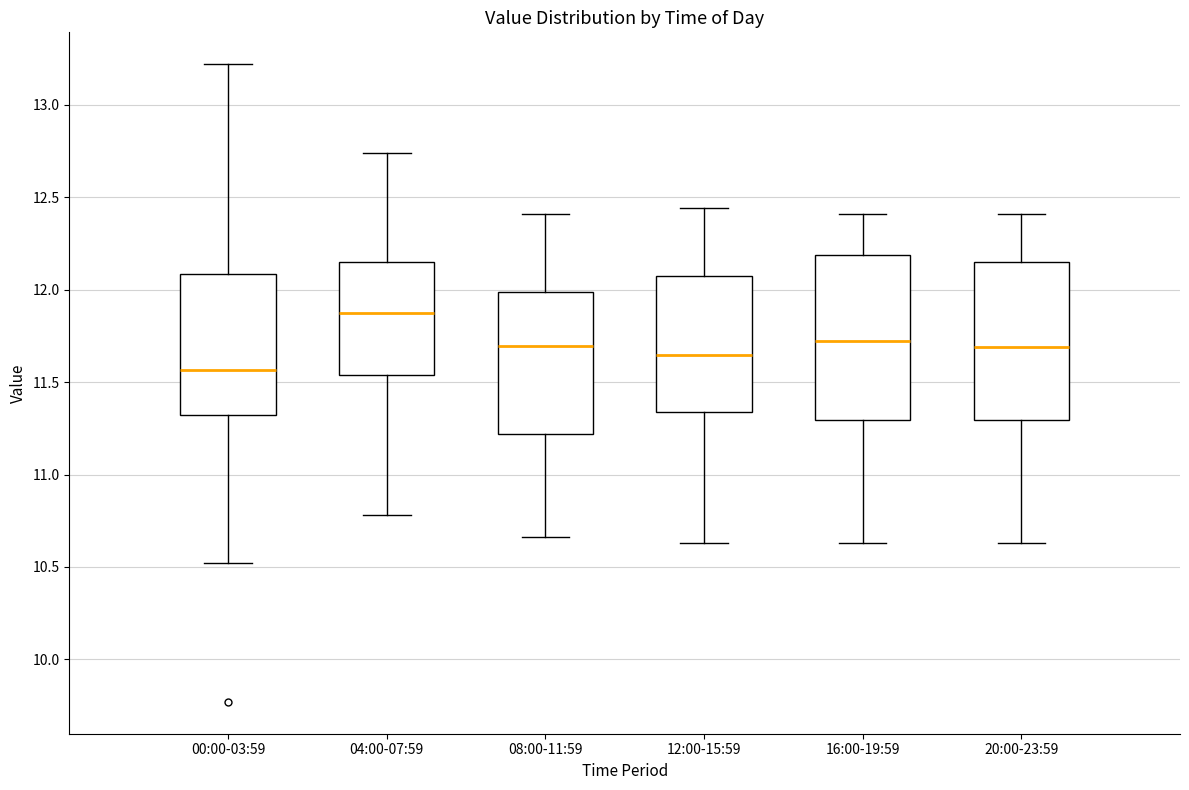

Which box has the highest median line?

04:00-07:59